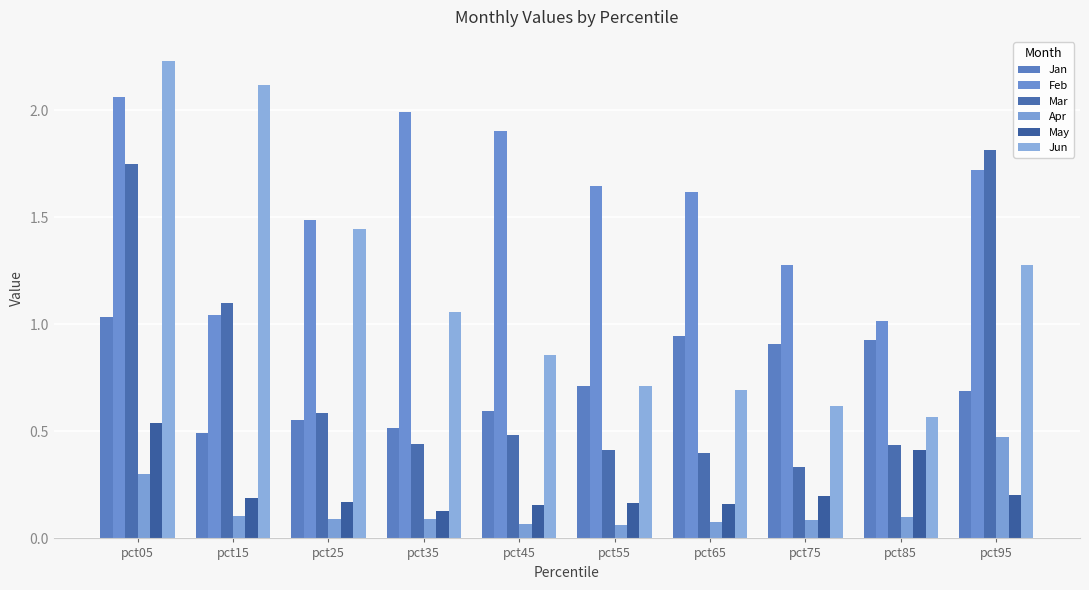

Reading left to right, extract all data points from this chart.

Jan: 1.0	0.5	0.6	0.5	0.6	0.7	0.9	0.9	0.9	0.7
Feb: 2.1	1.0	1.5	2.0	1.9	1.6	1.6	1.3	1.0	1.7
Mar: 1.7	1.1	0.6	0.4	0.5	0.4	0.4	0.3	0.4	1.8
Apr: 0.3	0.1	0.1	0.1	0.1	0.1	0.1	0.1	0.1	0.5
May: 0.5	0.2	0.2	0.1	0.2	0.2	0.2	0.2	0.4	0.2
Jun: 2.2	2.1	1.4	1.1	0.9	0.7	0.7	0.6	0.6	1.3